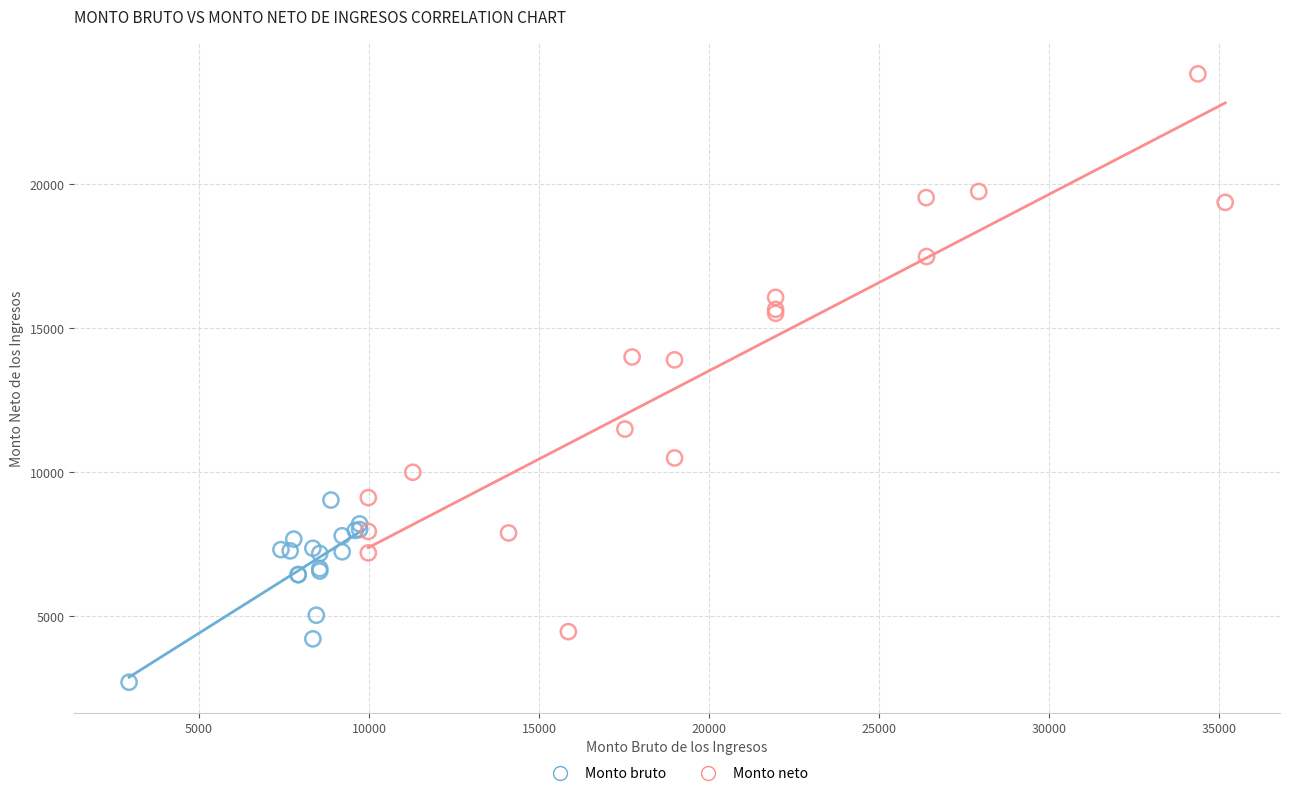

Which series has the largest Y range (max minus min)?

Monto neto